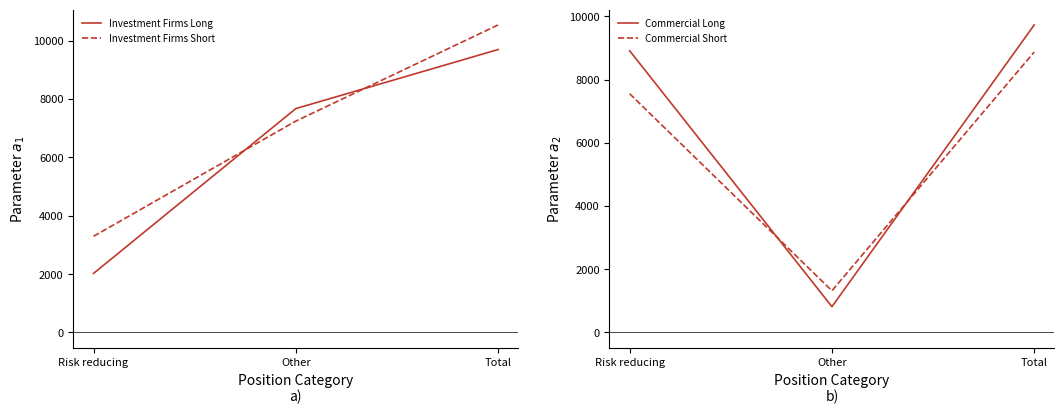

At which label is Investment Firms Short closest to 6914?

Other